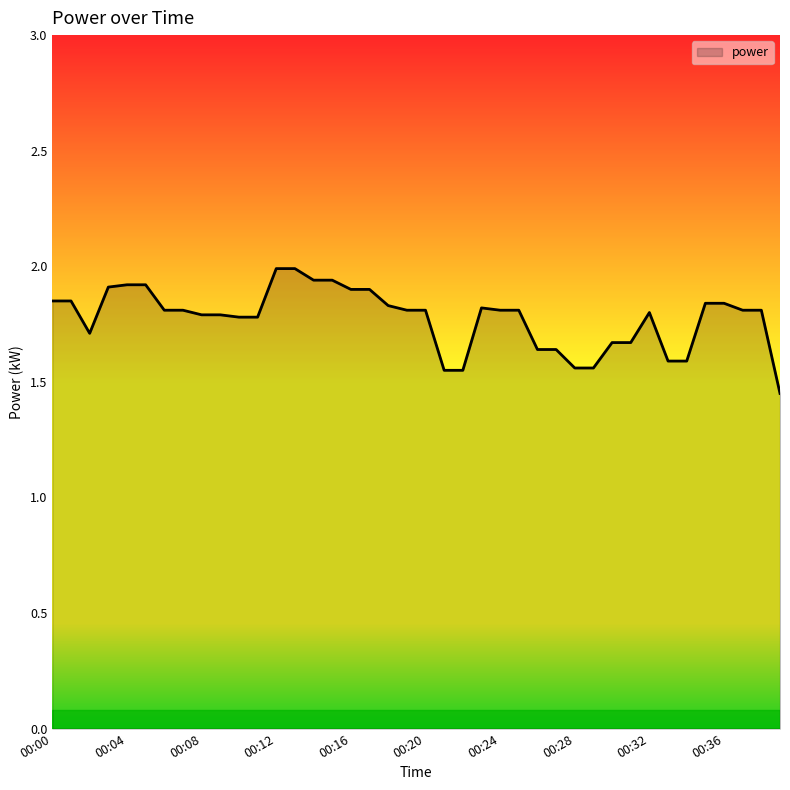

What is the difference between the maximum and minimum values?

0.5